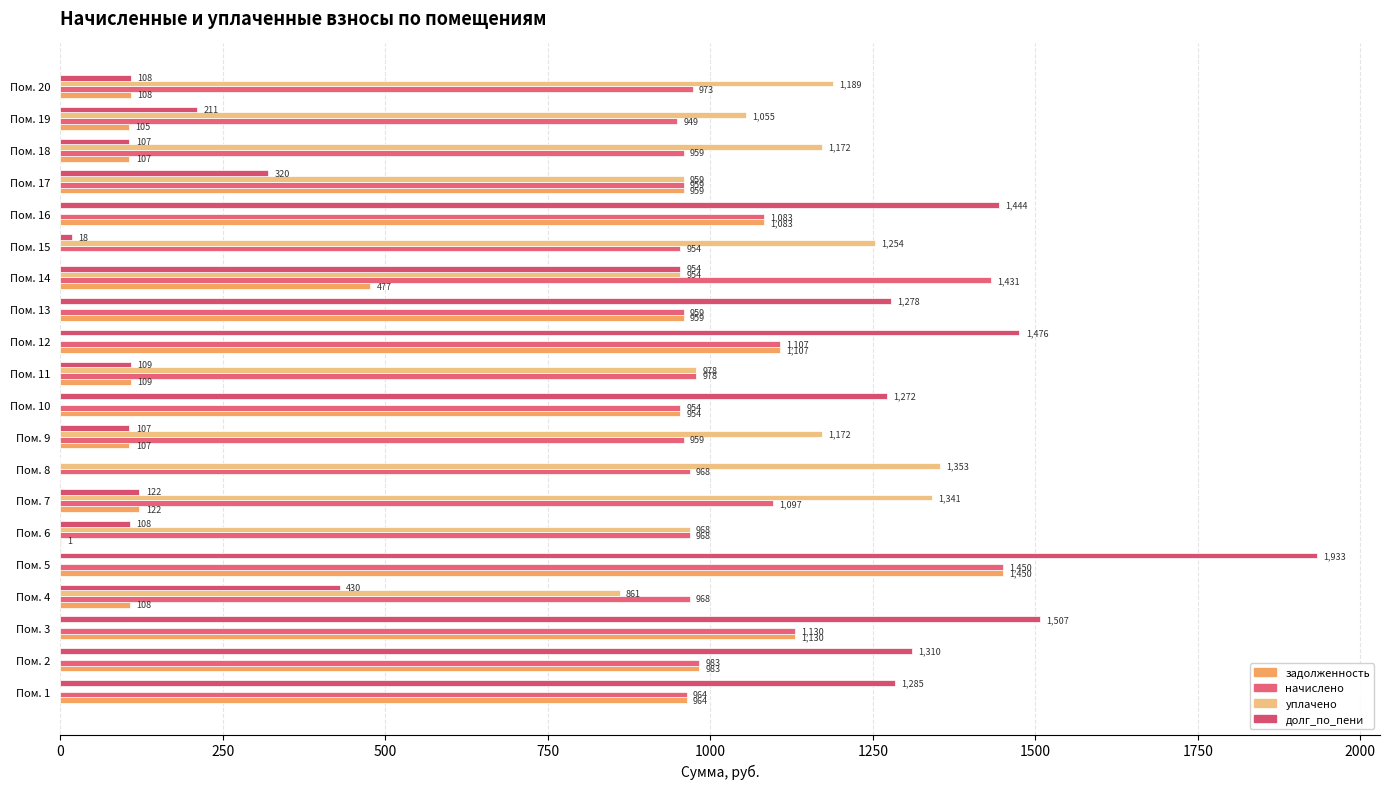

What are all the series names shown in the legend?

задолженность, начислено, уплачено, долг_по_пени